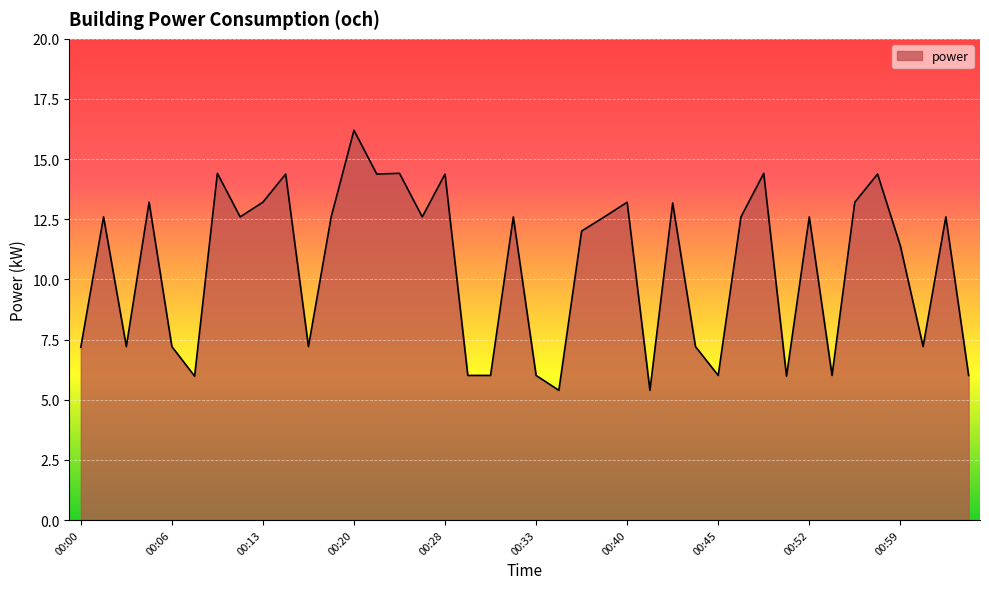

What is the difference between the maximum and minimum values?

10.8